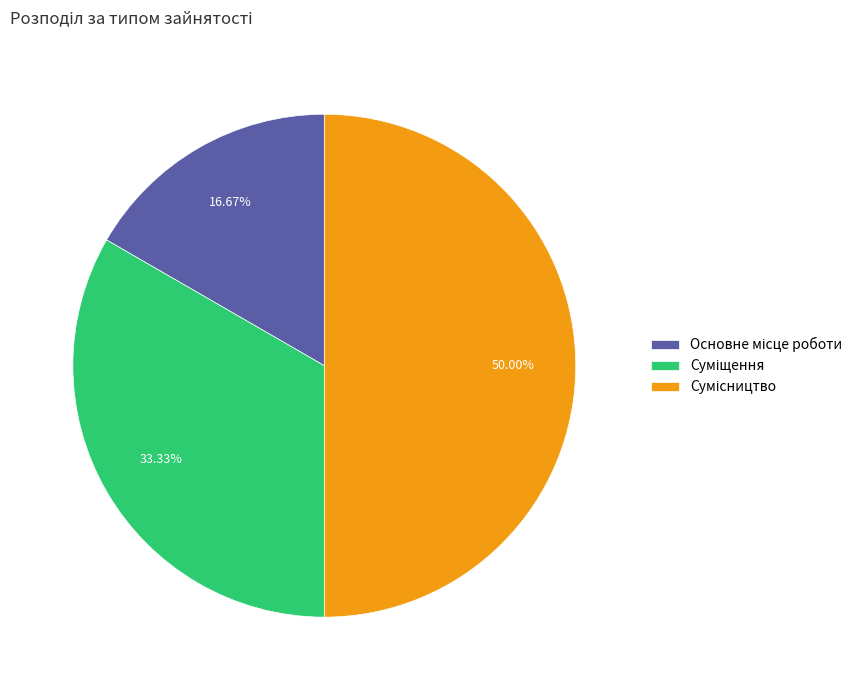

How many segments does this pie chart have?

3